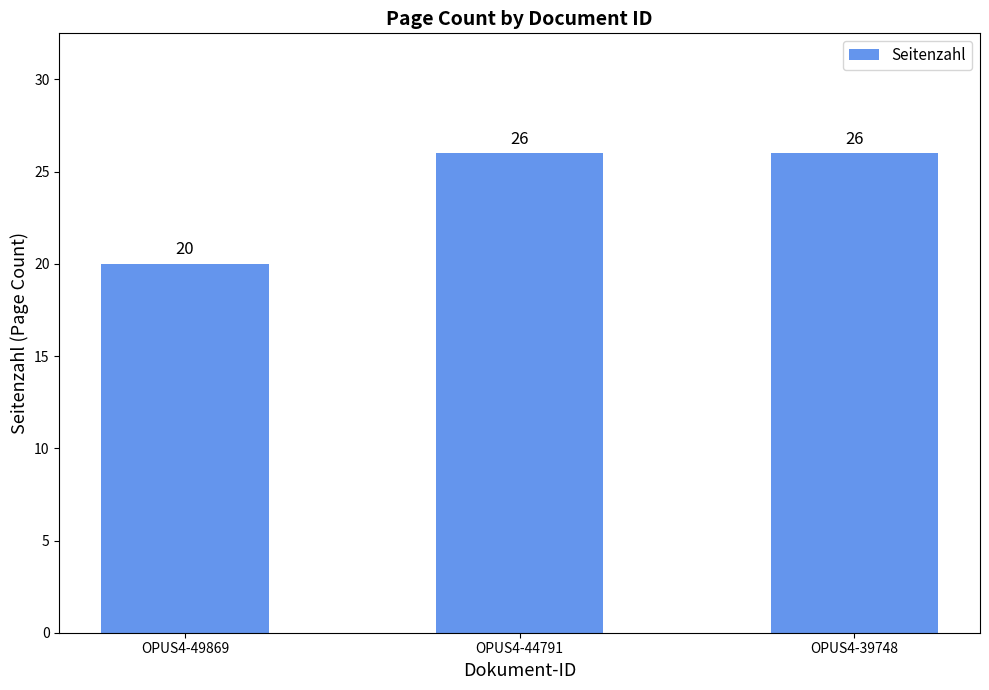

What is the difference between the second highest and minimum values?

6